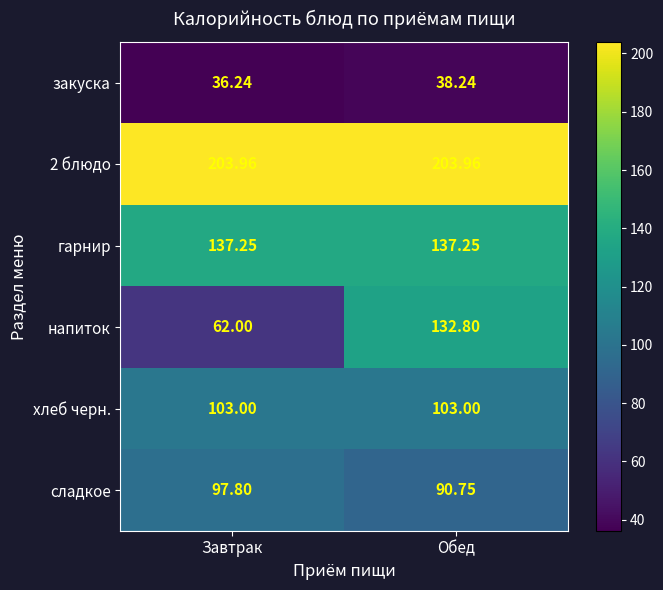

Where is закуска nearest to the value 37?

Завтрак